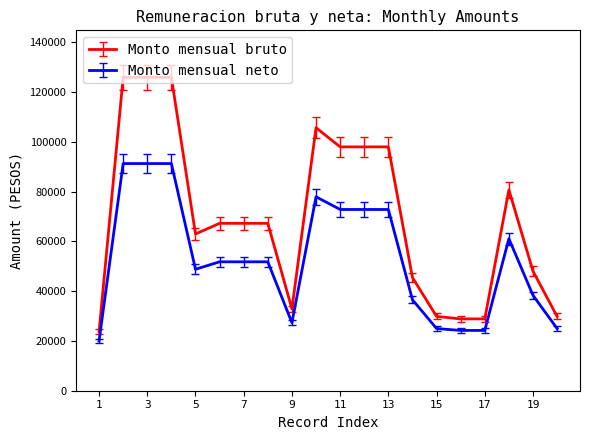

What is the difference between the maximum and minimum values in the Monto mensual bruto series?

102175.9